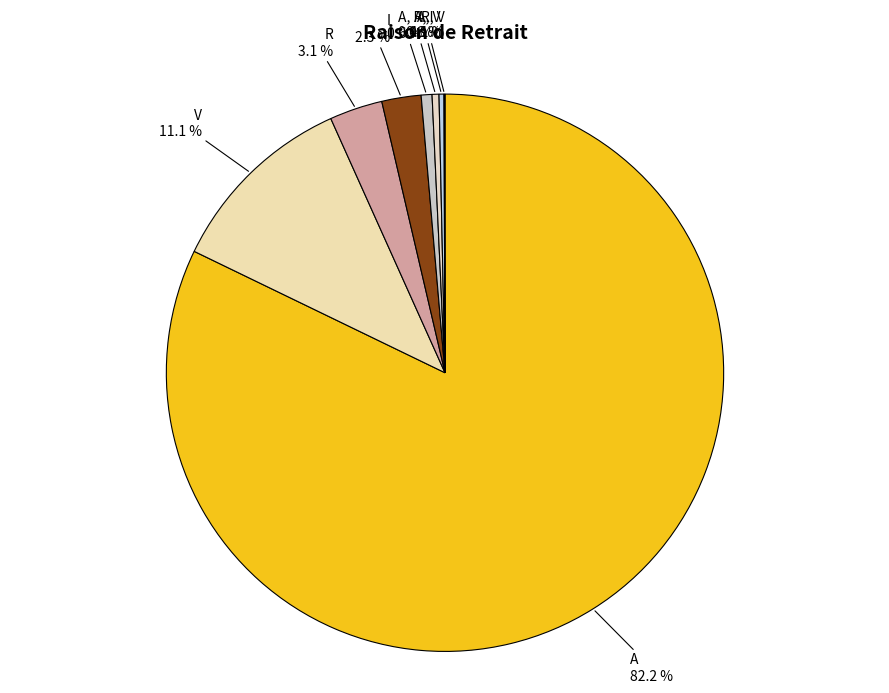

How many slices are in this pie chart?

8